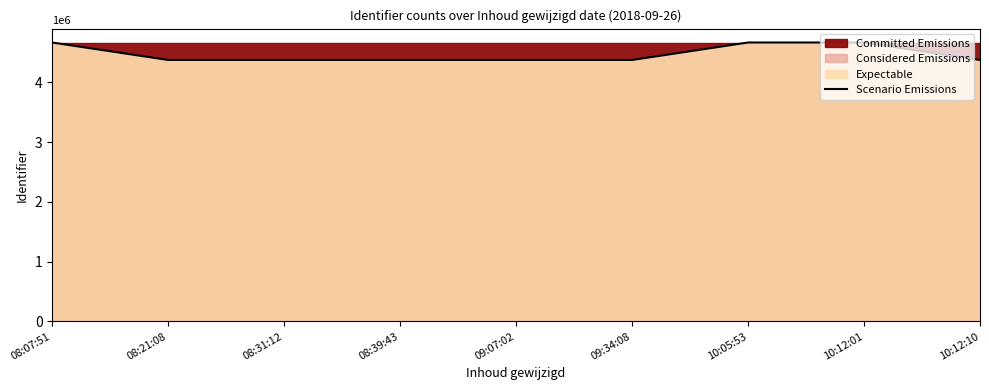

Rank the categories by value from lowest to highest.

08:31:12, 09:07:02, 08:21:08, 08:39:43, 09:34:08, 10:12:10, 08:07:51, 10:05:53, 10:12:01